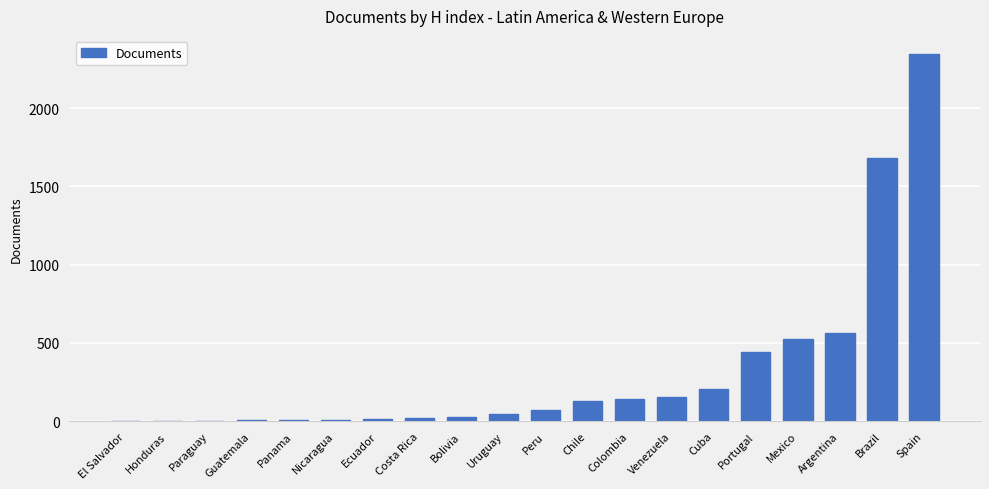

What is the sum of all values?

6394